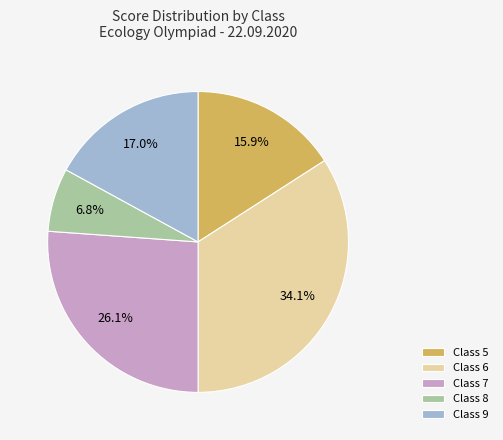

How much of the chart is everything except Class 9?

83.0%